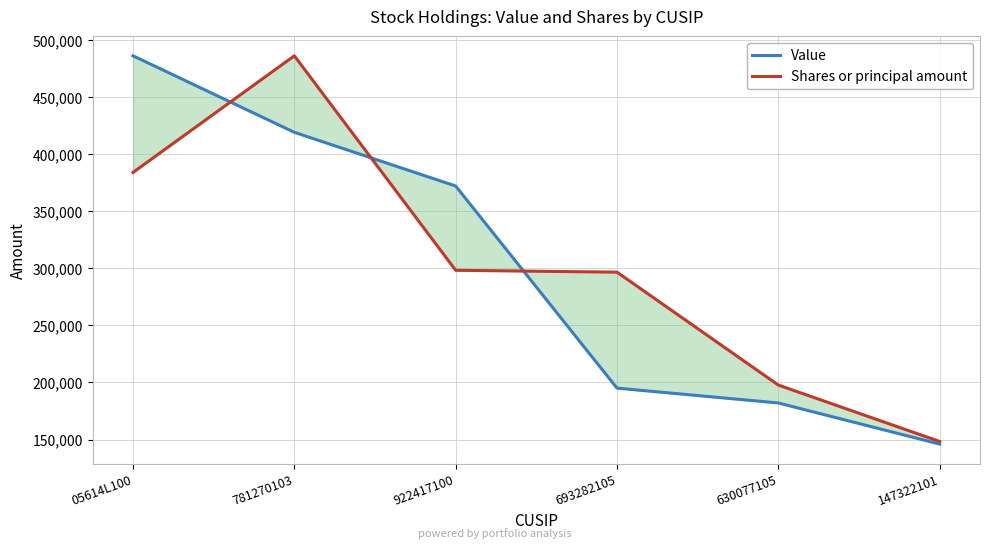

Between 693282105 and 05614L100, which is larger?

05614L100